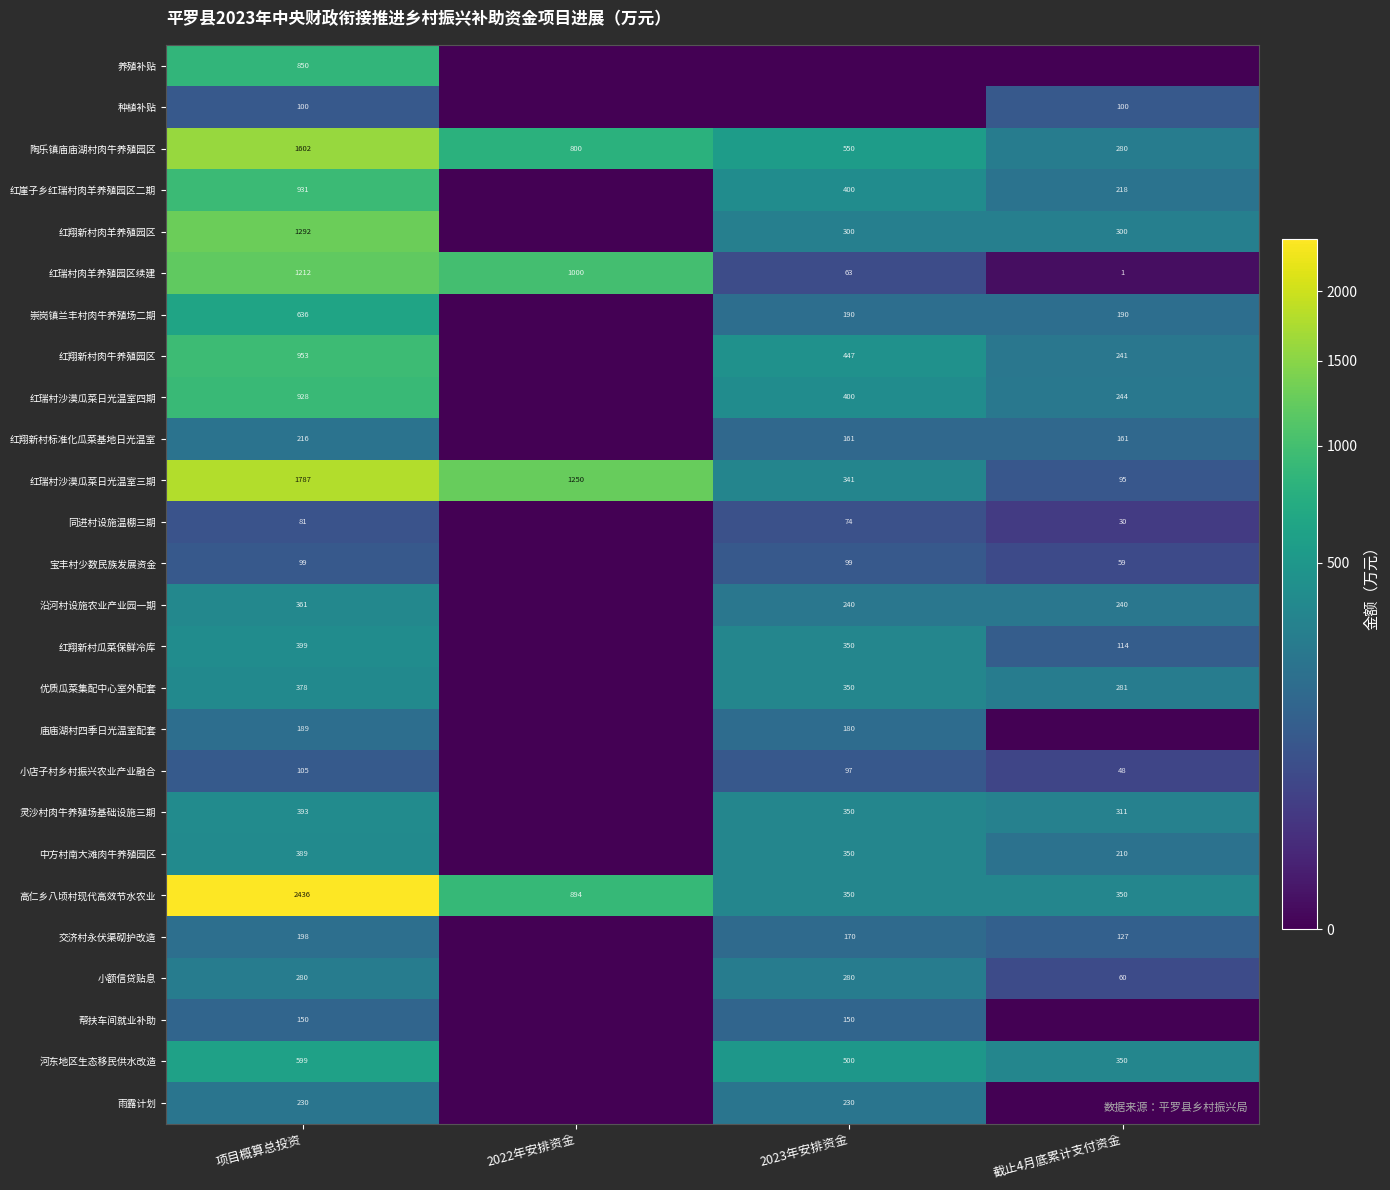

At 项目概算总投资, list the series in order from smallest to largest.

同进村设施温棚三期, 宝丰村少数民族发展资金, 种植补贴, 小店子村乡村振兴农业产业融合, 帮扶车间就业补助, 庙庙湖村四季日光温室配套, 交济村永伏渠砌护改造, 红翔新村标准化瓜菜基地日光温室, 雨露计划, 小额信贷贴息, 沿河村设施农业产业园一期, 优质瓜菜集配中心室外配套, 中方村南大滩肉牛养殖园区, 灵沙村肉牛养殖场基础设施三期, 红翔新村瓜菜保鲜冷库, 河东地区生态移民供水改造, 崇岗镇兰丰村肉牛养殖场二期, 养殖补贴, 红瑞村沙漠瓜菜日光温室四期, 红崖子乡红瑞村肉羊养殖园区二期, 红翔新村肉牛养殖园区, 红瑞村肉羊养殖园区续建, 红翔新村肉羊养殖园区, 陶乐镇庙庙湖村肉牛养殖园区, 红瑞村沙漠瓜菜日光温室三期, 高仁乡八顷村现代高效节水农业